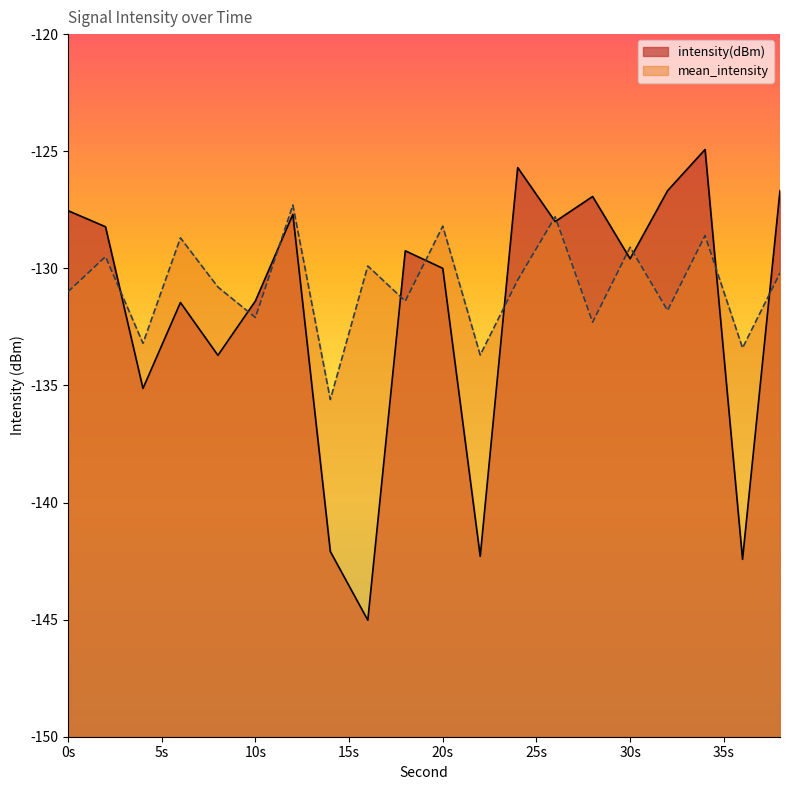

List the series in order of their overall mean, highest first.

mean_intensity, intensity(dBm)